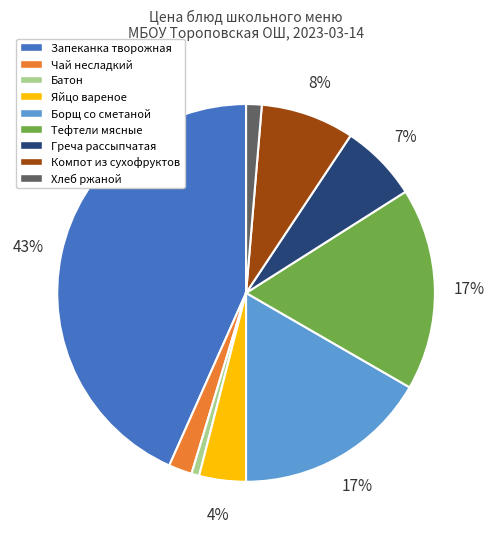

Does any single category account for the majority?

No